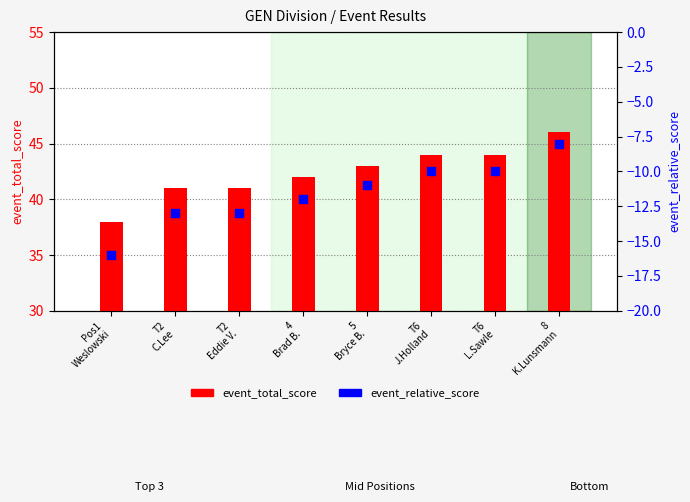

Which series reaches the minimum Y coordinate?

event_relative_score